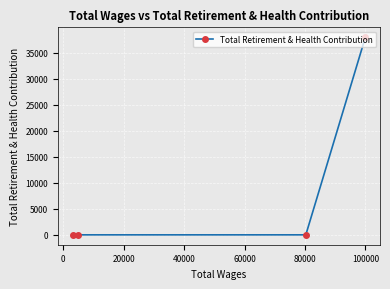

Count the values in the range 0 to 38003.

4